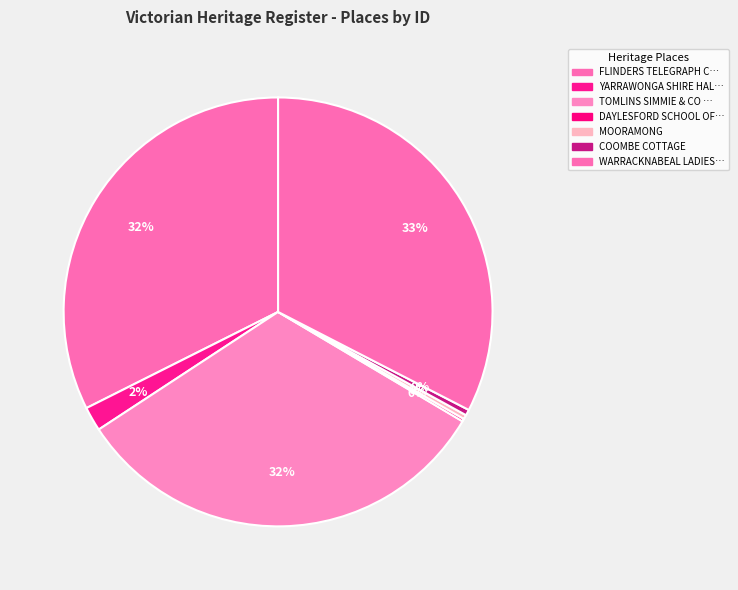

What is the largest slice in the pie chart?

WARRACKNABEAL LADIES REST ROOMS